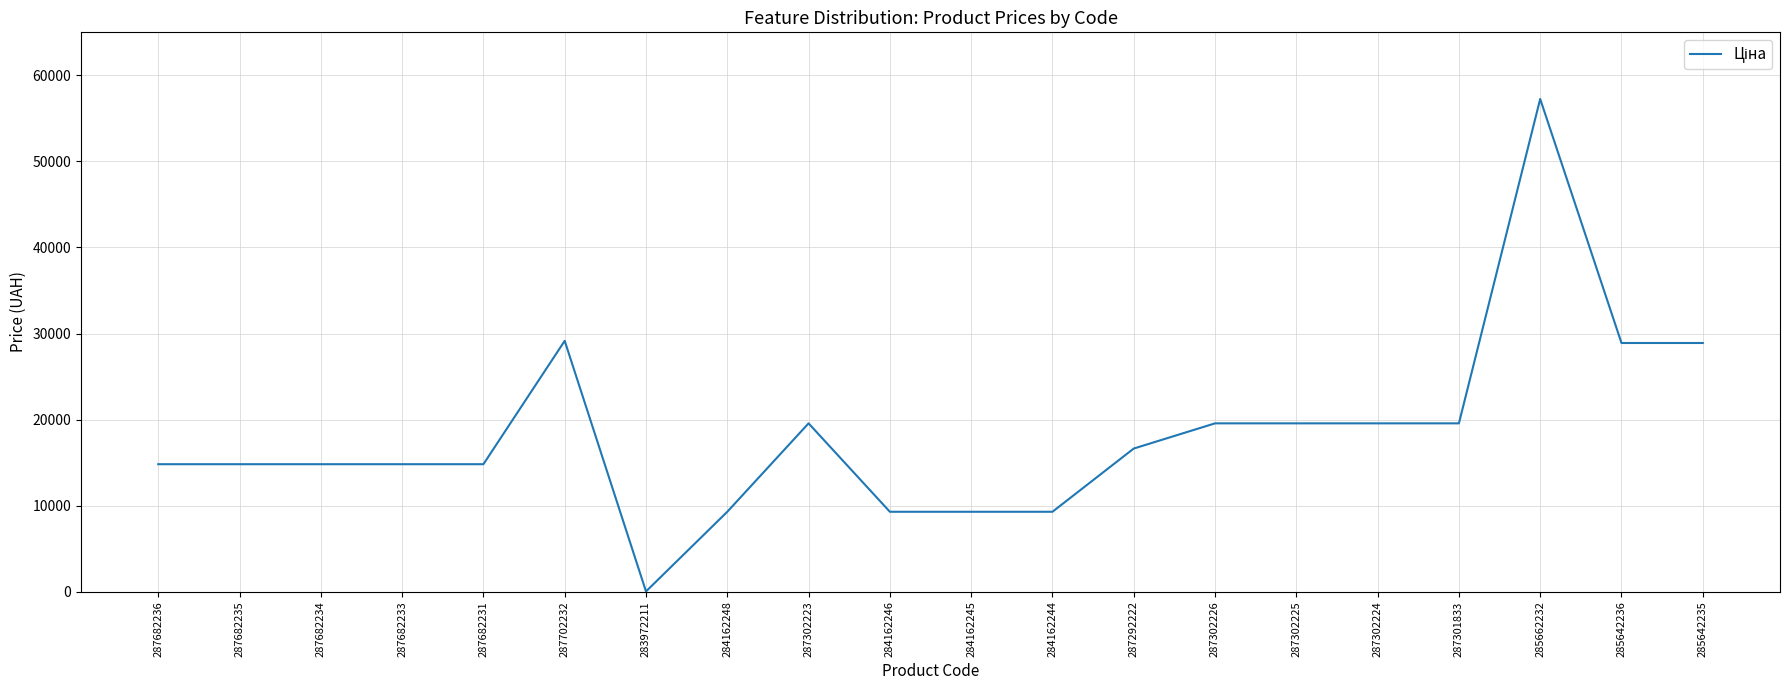

The value at 287302224 is 19564.9. True or false?

True